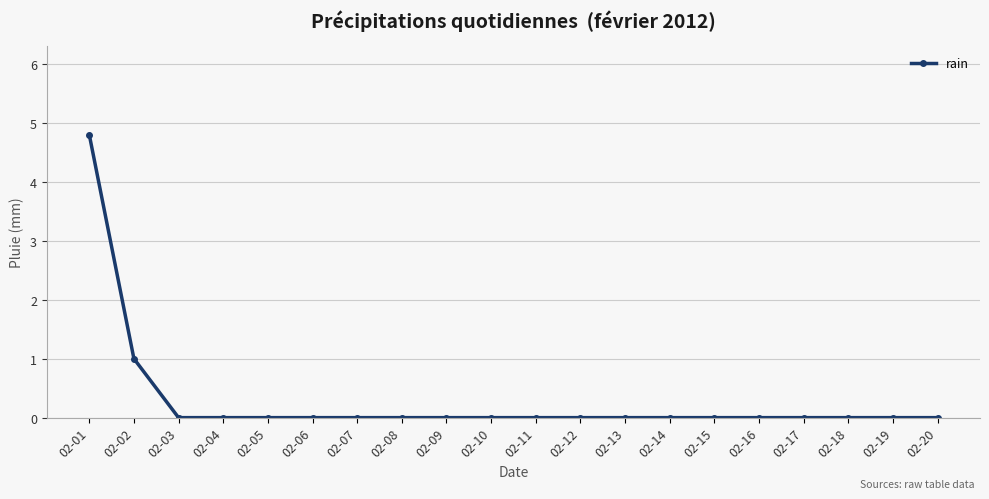

What is the change in value from 02-01 to 02-12?

-4.8